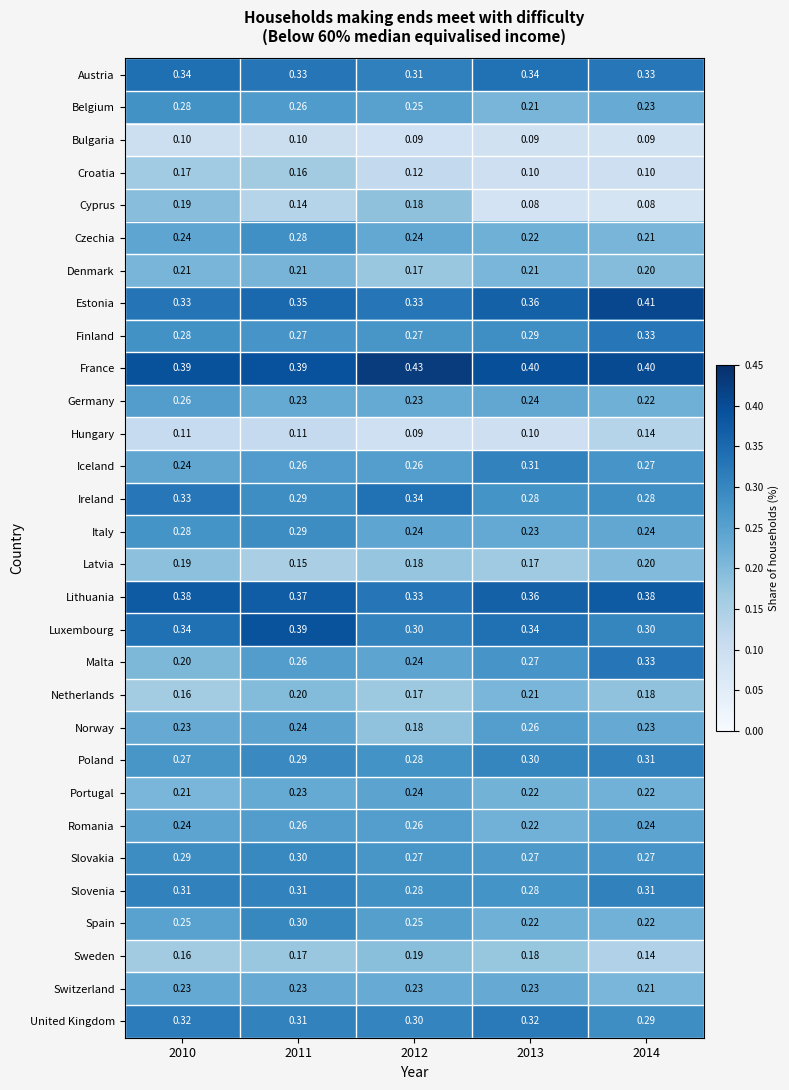

At how many categories does at least one series exceed 0?

5